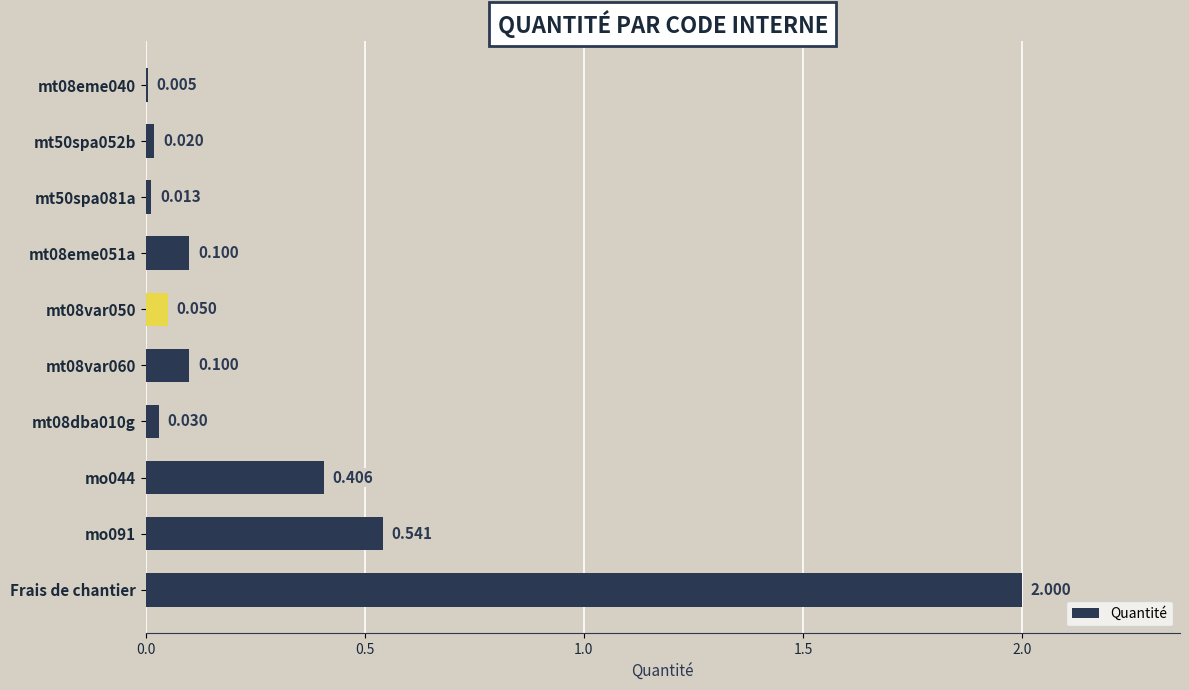

Are the bars horizontal?

Yes